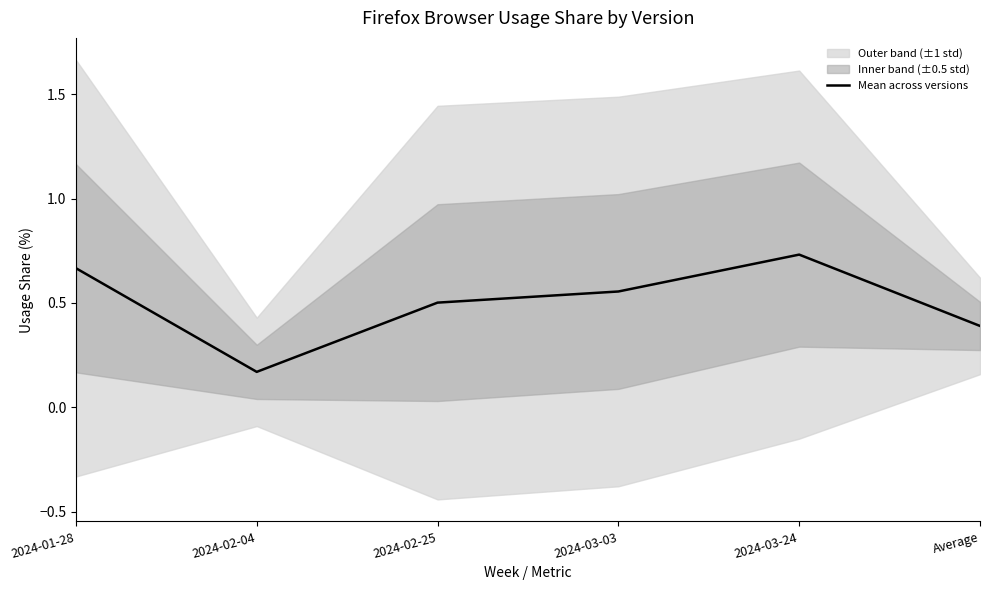

Rank the categories by value from highest to lowest.

2024-03-24, 2024-01-28, 2024-03-03, 2024-02-25, Average, 2024-02-04